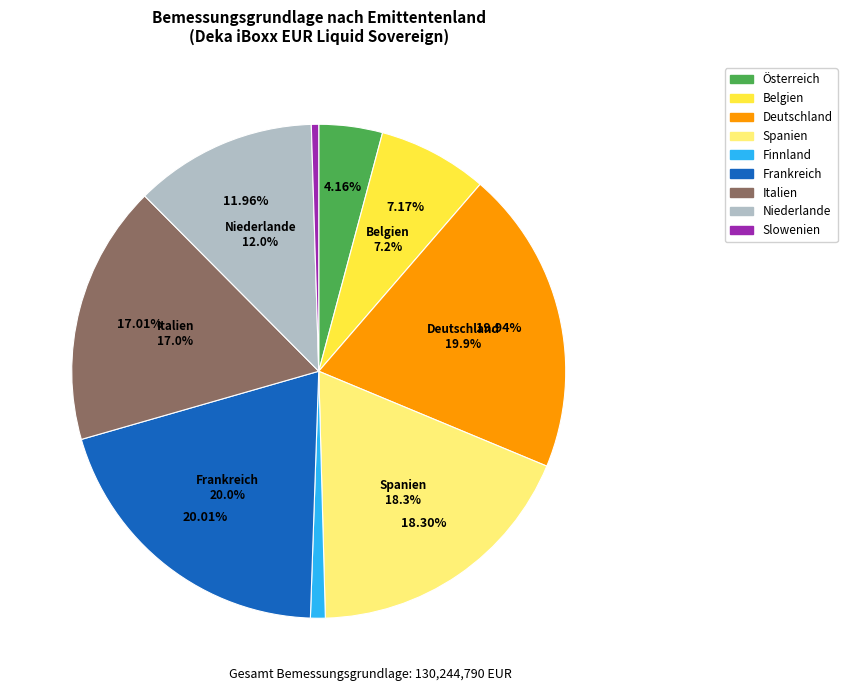

Which has a higher value, Italien 2 or Belgien 2?

Italien 2